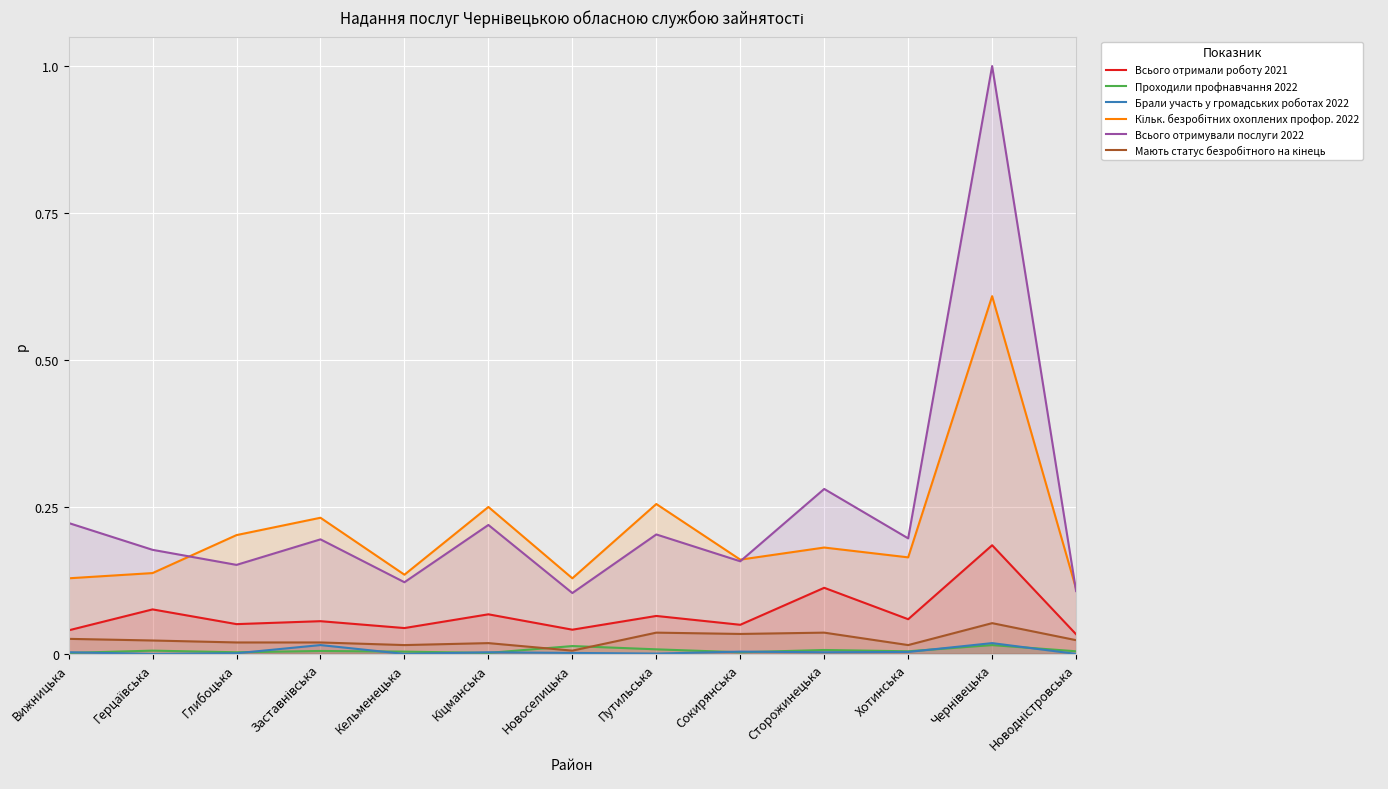

What is the label of the 7th point from the right?

Новоселицька